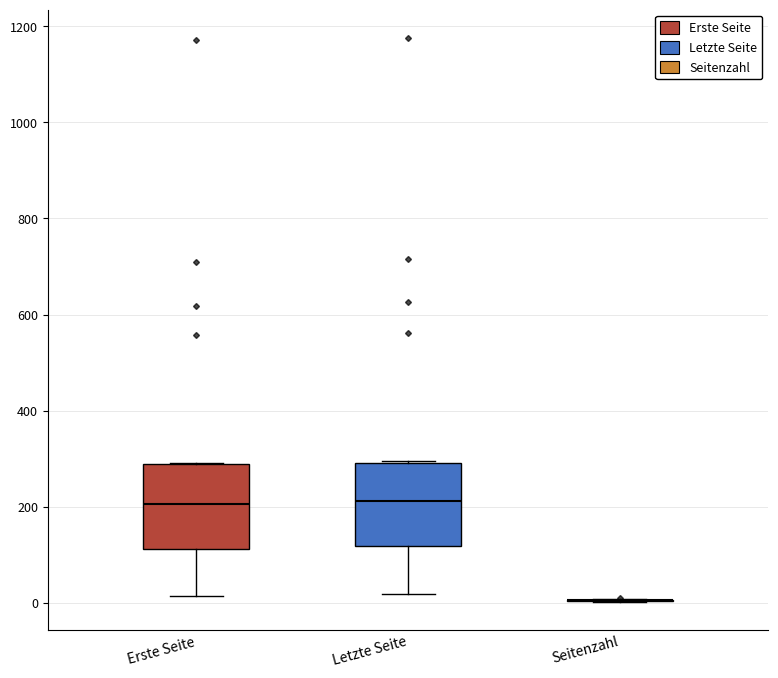

Reading left to right, read every box against the y-axis: the position of its median line, the range the box covers, and the ends of its whiskers. The values are not printed on the chart, so give them approximately, as read against the axis.

Erste Seite: median 200, box 120 to 280, whiskers 20 to 300
Letzte Seite: median 220, box 120 to 300, whiskers 20 to 300
Seitenzahl: box collapsed to a line at 0, whiskers 0 to 0